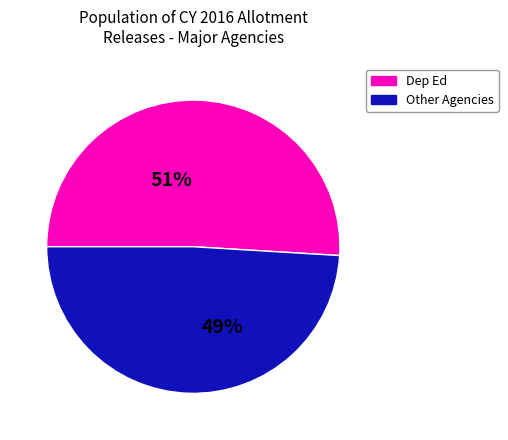

To the nearest percent, what is the average slice percentage?

50%